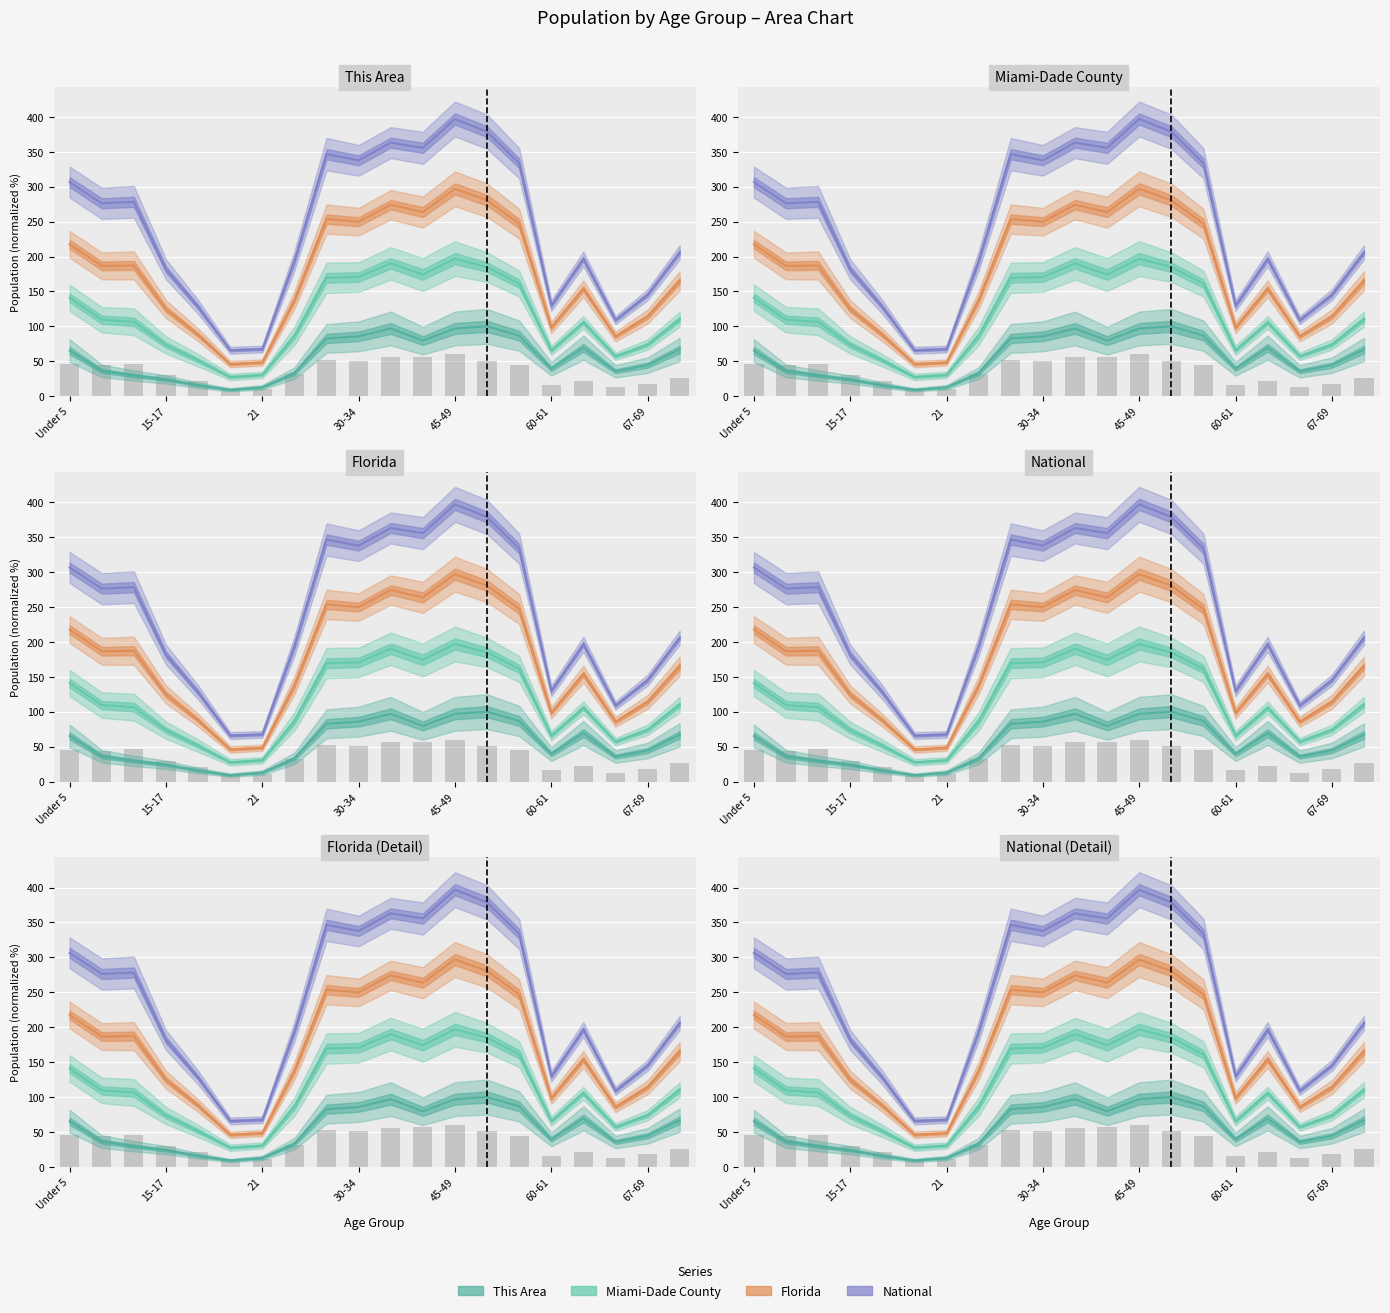

Where does the Miami-Dade County series first go above 109?

Under 5